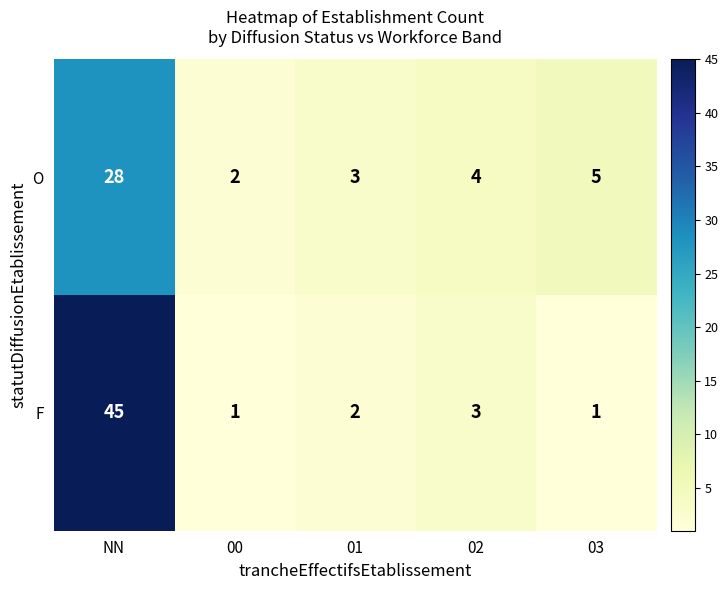

At which category is the sum across all series the highest?

NN